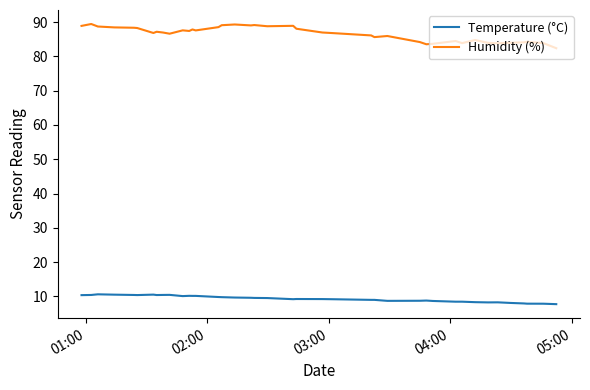

What is the minimum value for Temperature (°C)?

7.7